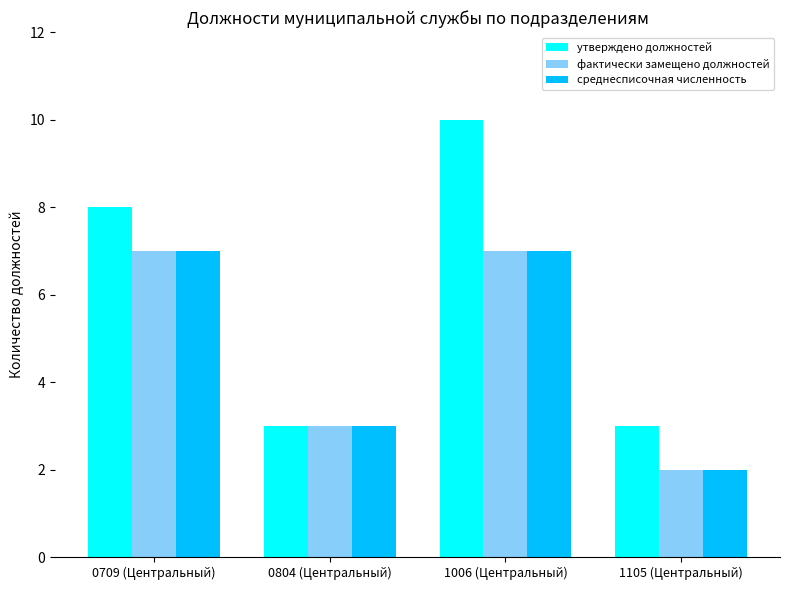

The value of среднесписочная численность at 0804 (Центральный) is 1. True or false?

False